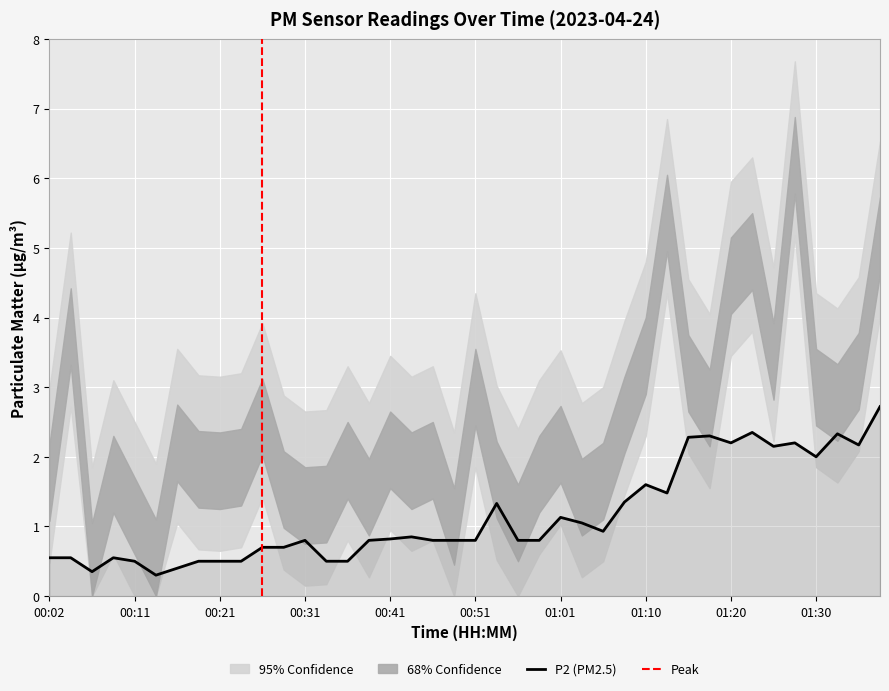

True or false: the data shows 1.1 at 00:58.

False